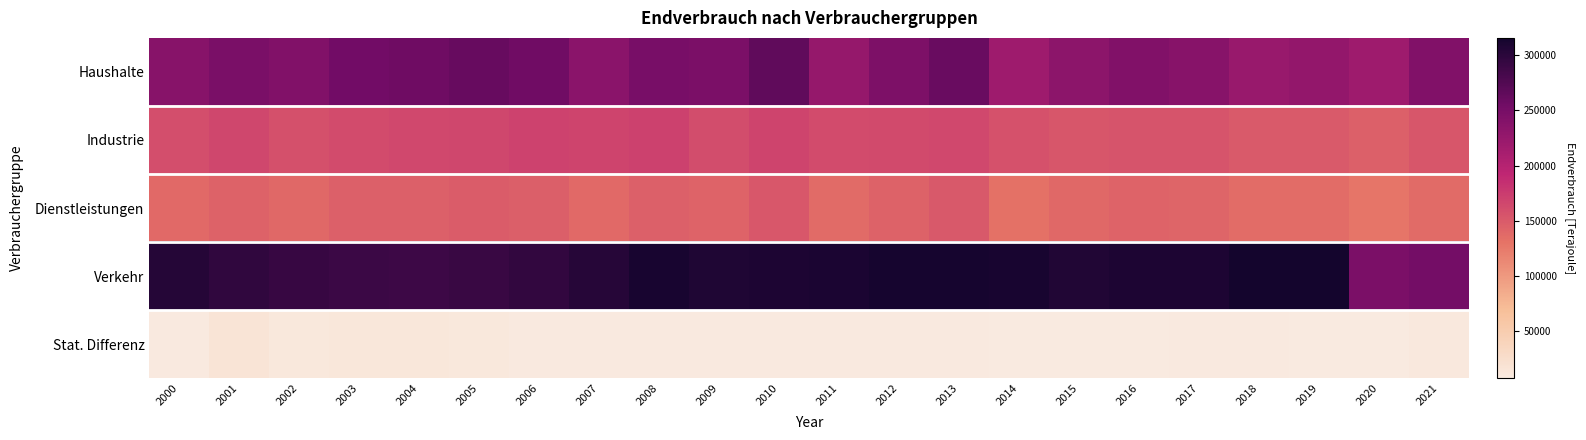

At 2005, list the series in order from smallest to largest.

Stat. Differenz, Dienstleistungen, Industrie, Haushalte, Verkehr